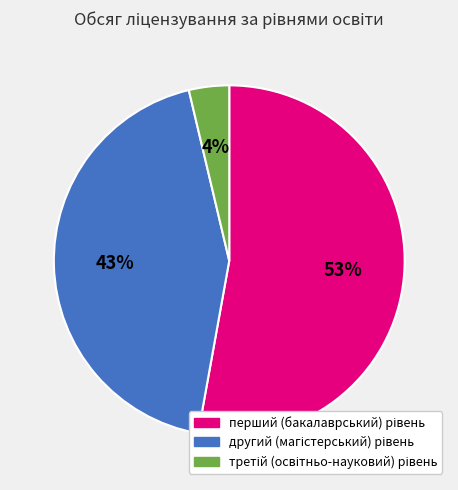

Does any single category account for the majority?

Yes